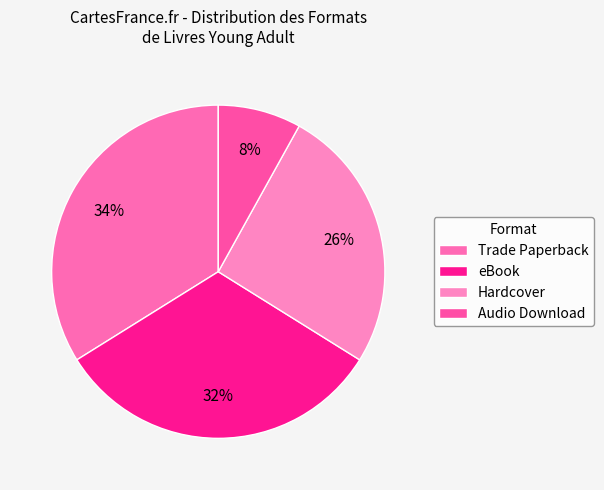

The Trade Paperback slice represents 41% of the pie. True or false?

False